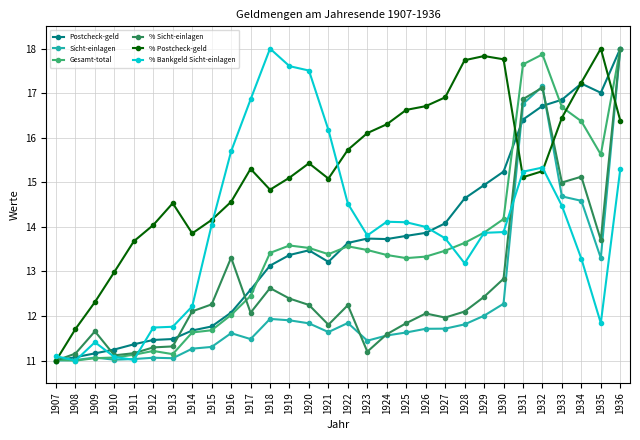

What is the value of the % Bankgeld Sicht-einlagen point at the 3rd from the left?

11.4